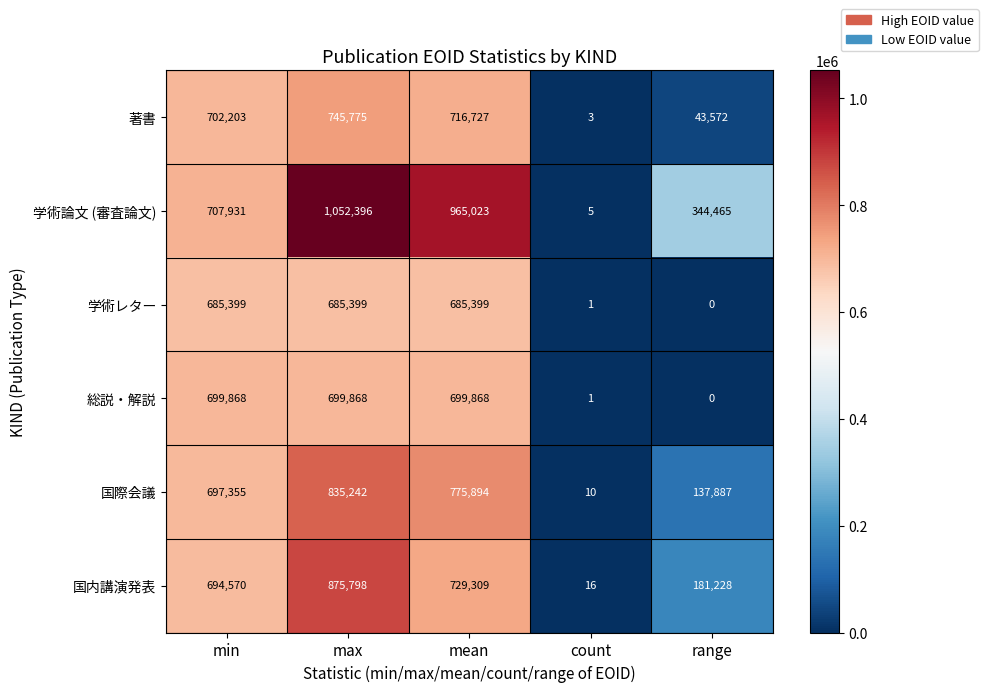

Rank the categories by 国内講演発表 value from highest to lowest.

max, mean, min, range, count